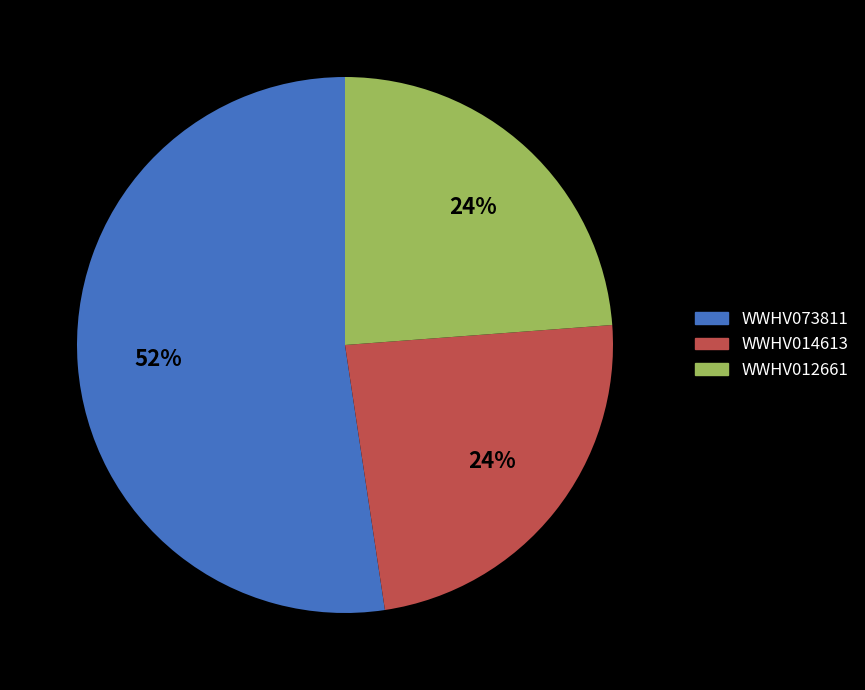

How many slices are in this pie chart?

3